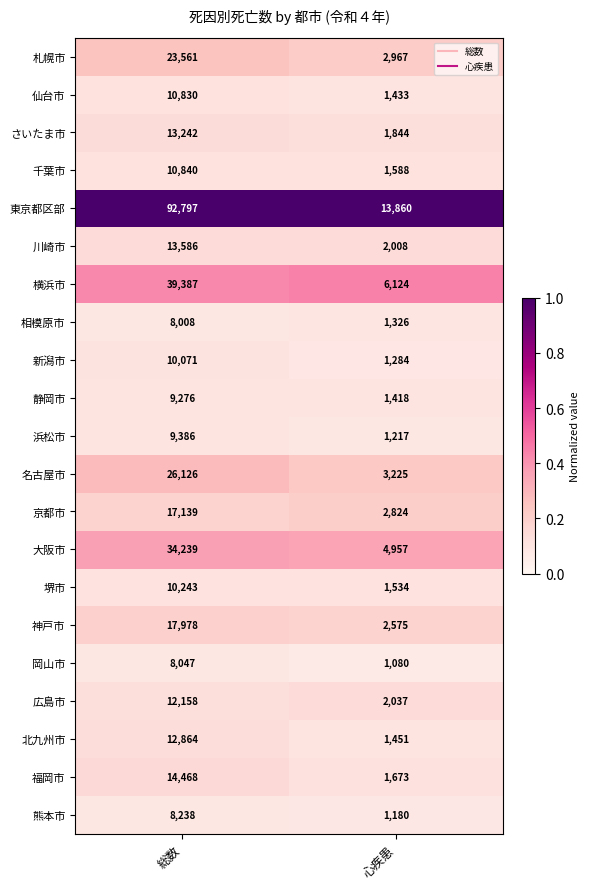

Is it true that 熊本市 equals 3438 at 総数?

False